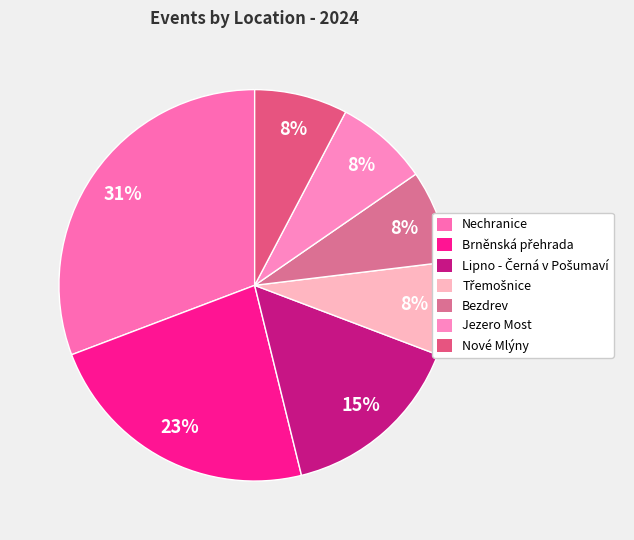

Is there any slice that represents more than half of the pie?

No